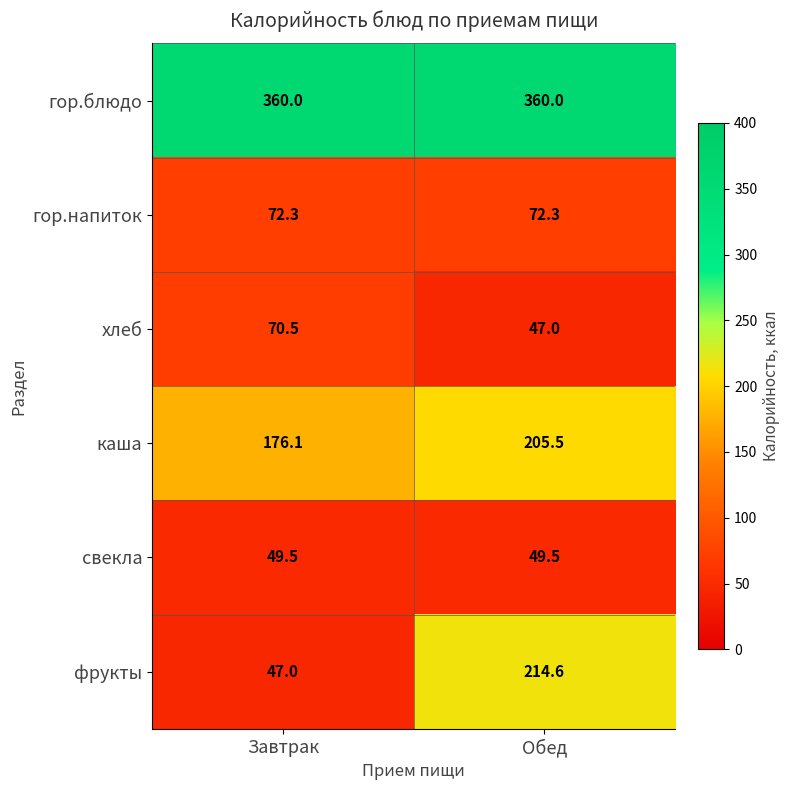

At which category is the sum across all series the highest?

Обед